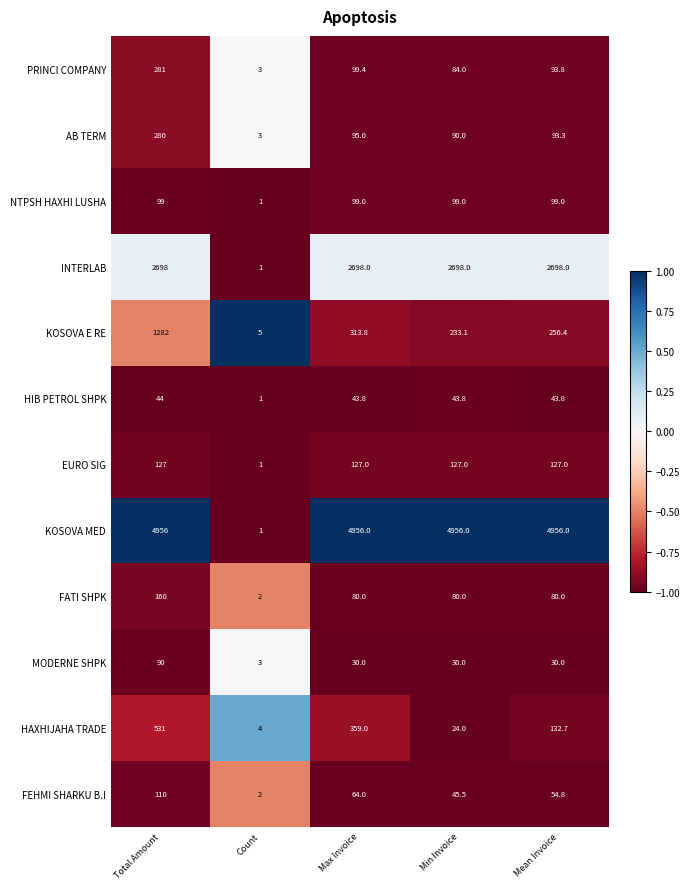

True or false: KOSOVA E RE has a value of 1282.0 at Total Amount.

True